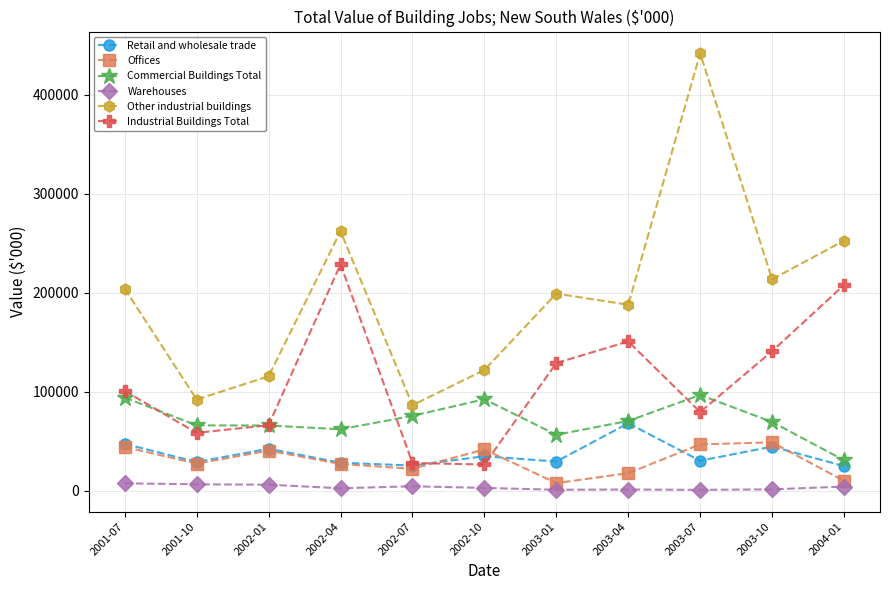

What are all the series names shown in the legend?

Retail and wholesale trade, Offices, Commercial Buildings Total, Warehouses, Other industrial buildings, Industrial Buildings Total